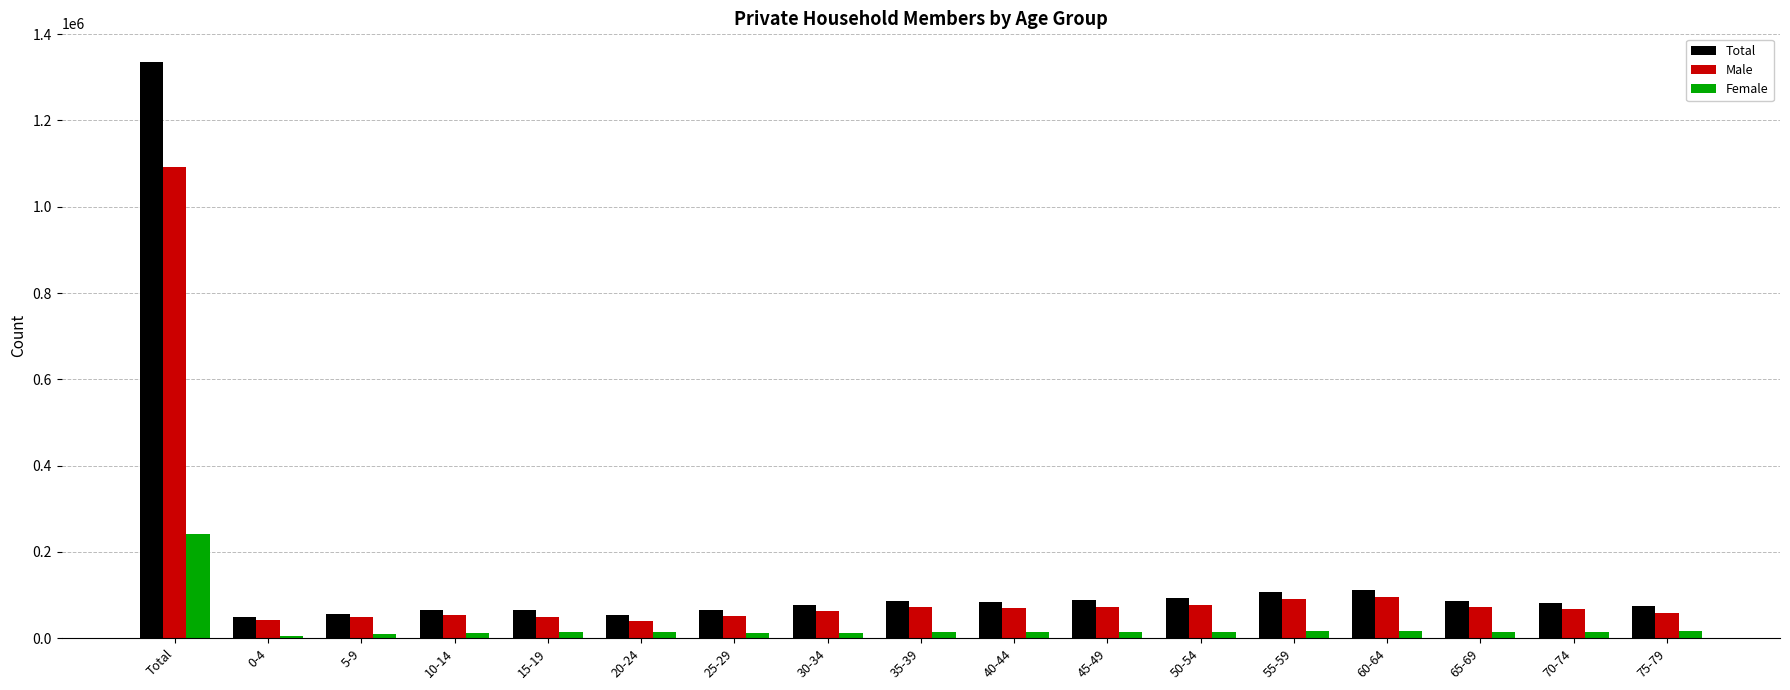

Where does the Female series first go above 14289?

Total